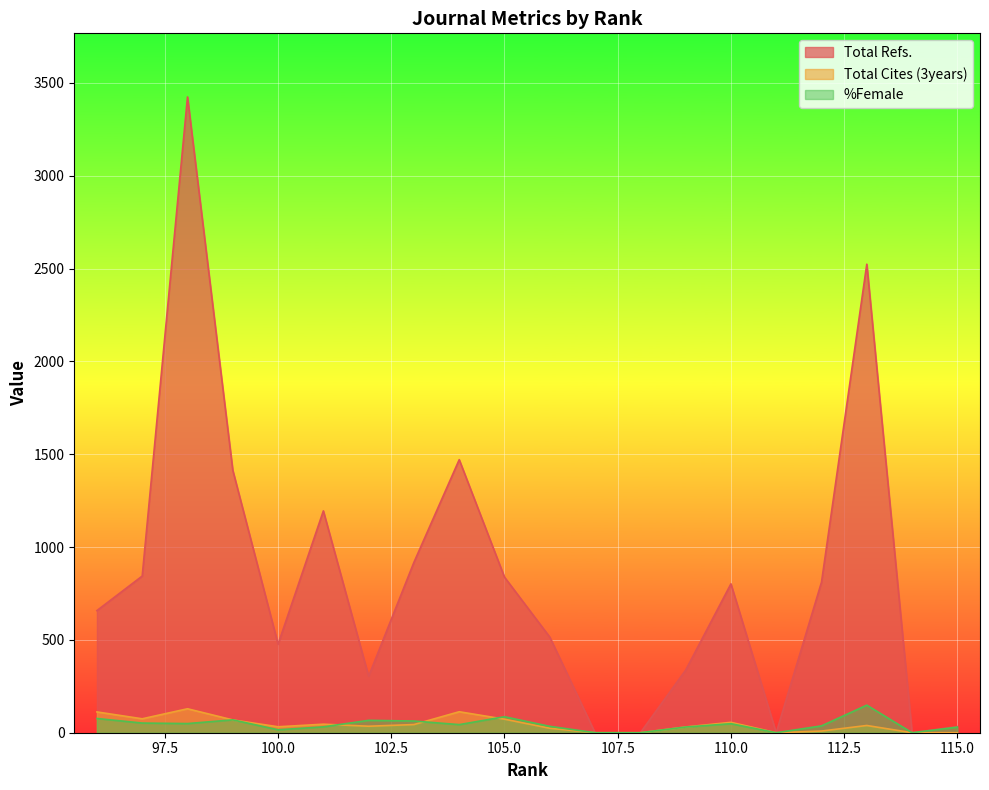

Reading left to right, extract all data points from this chart.

Total Refs.: 115=33.0	114=0.0	113=2524.0	112=811.0	111=0.0	110=802.0	109=337.0	108=0.0	107=0.0	106=515.0	105=838.0	104=1471.0	103=918.0	102=304.0	101=1195.0	100=477.0	99=1414.0	98=3425.0	97=844.0	96=658.0
Total Cites (3years): 115=0.0	114=0.0	113=39.0	112=9.0	111=0.0	110=56.0	109=31.0	108=0.0	107=0.0	106=24.0	105=73.0	104=113.0	103=44.0	102=35.0	101=46.0	100=32.0	99=69.0	98=129.0	97=75.0	96=112.0
%Female: 115=30.0	114=0.0	113=148.5	112=36.9	111=0.0	110=48.6	109=30.6	108=0.0	107=0.0	106=34.3	105=86.1	104=43.6	103=63.0	102=66.7	101=31.6	100=15.8	99=69.3	98=49.3	97=52.1	96=76.7